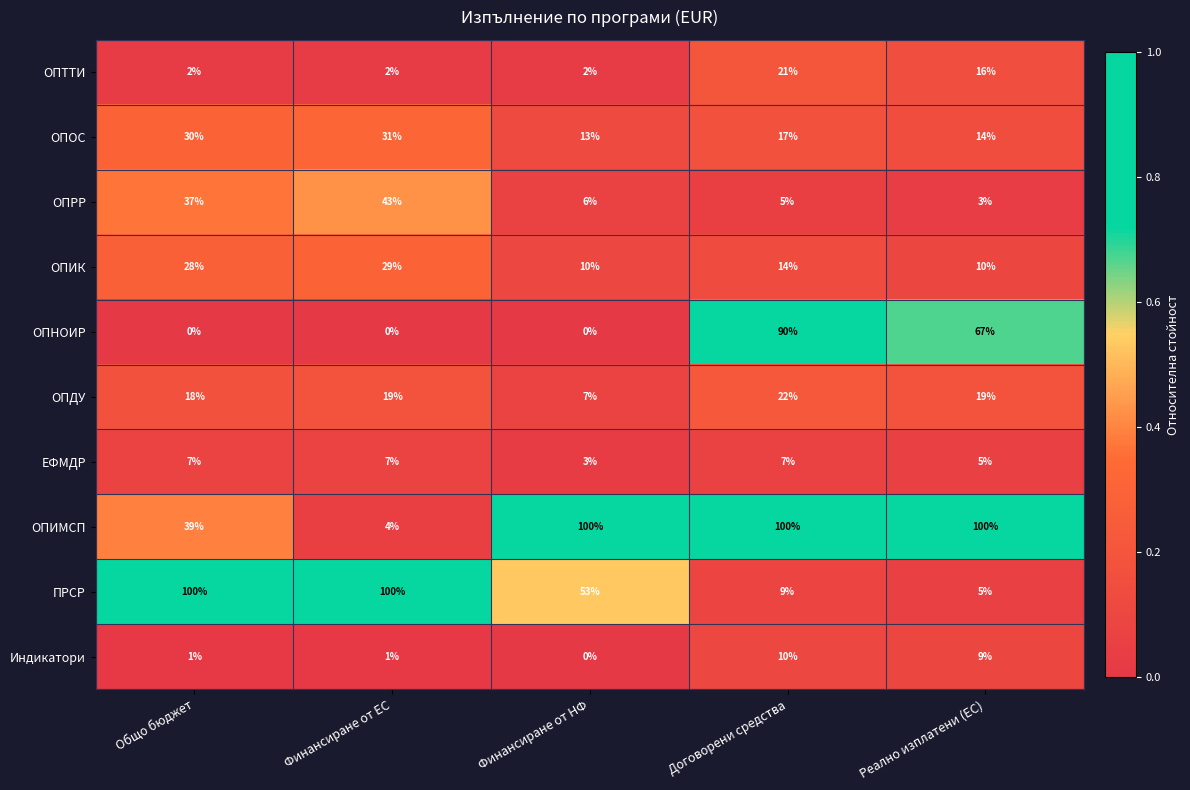

What is the difference between the second highest and minimum values in the ОПТТИ series?

14